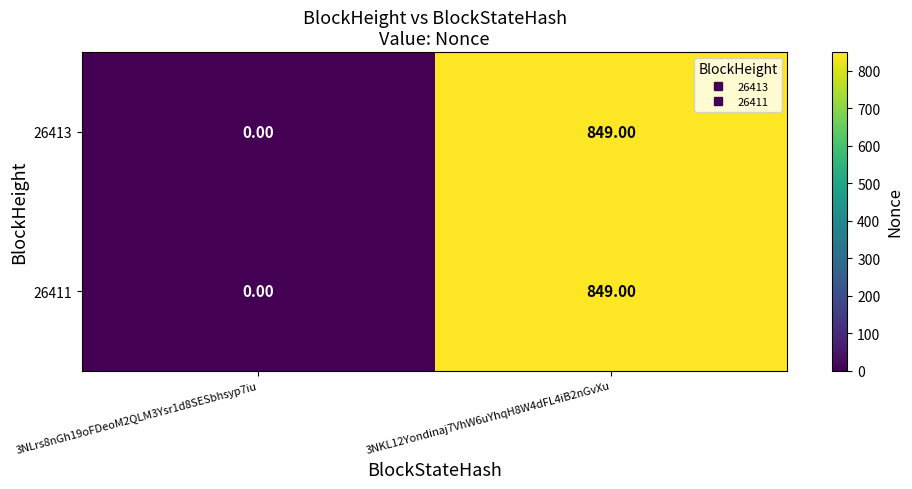

At which category is the sum across all series the highest?

3NKL12Yondinaj7VhW6uYhqH8W4dFL4iB2nGvXu